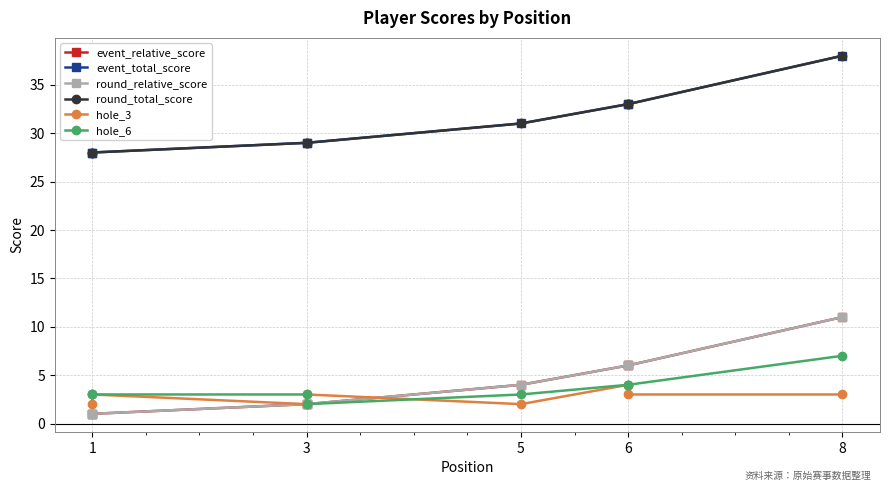

True or false: round_total_score and hole_3 intersect in this chart.

False